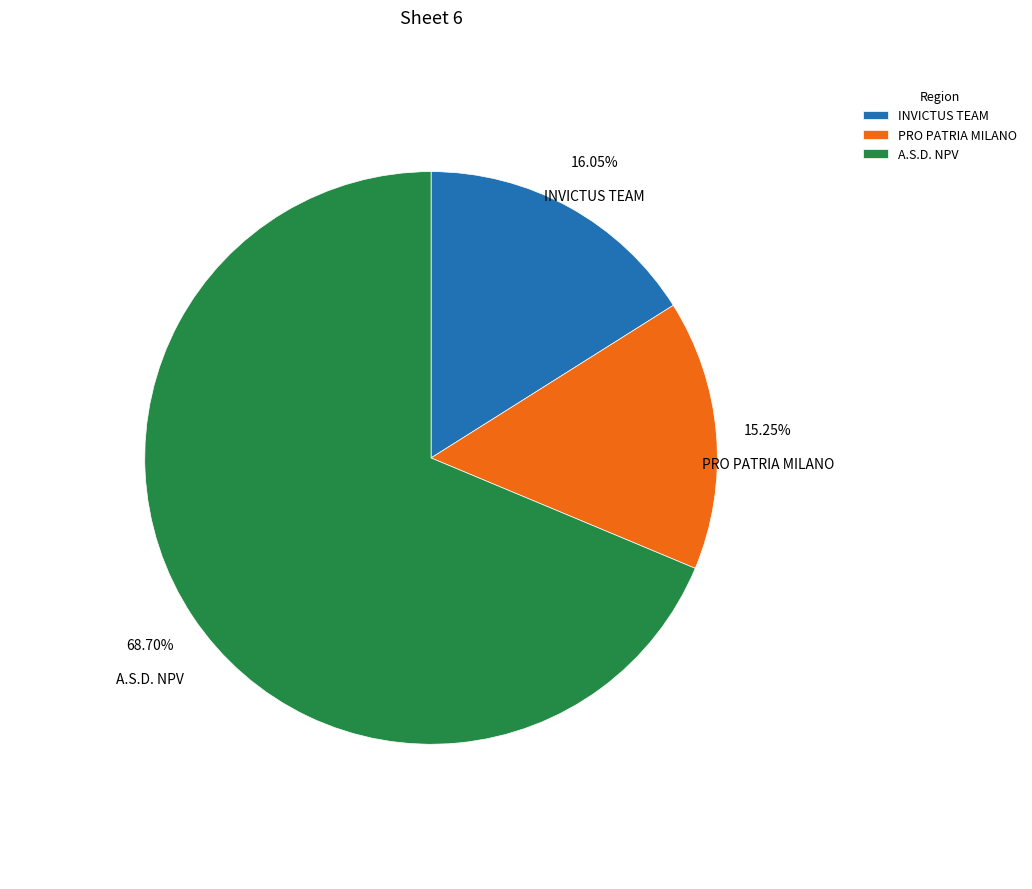

Is the sum of INVICTUS TEAM and PRO PATRIA MILANO greater than half?

No